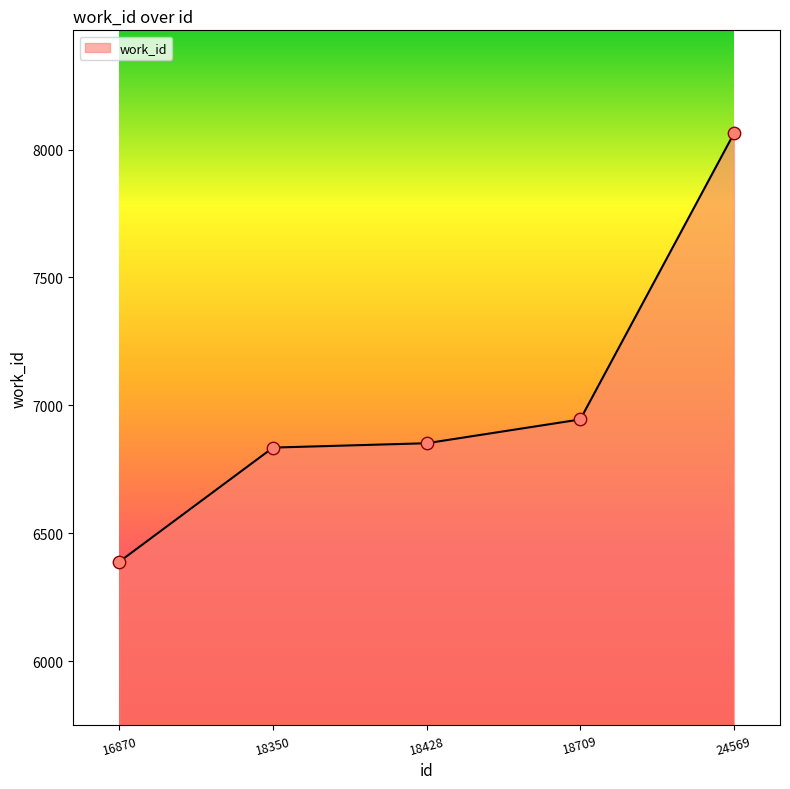

Which has a higher value, 16870 or 24569?

24569